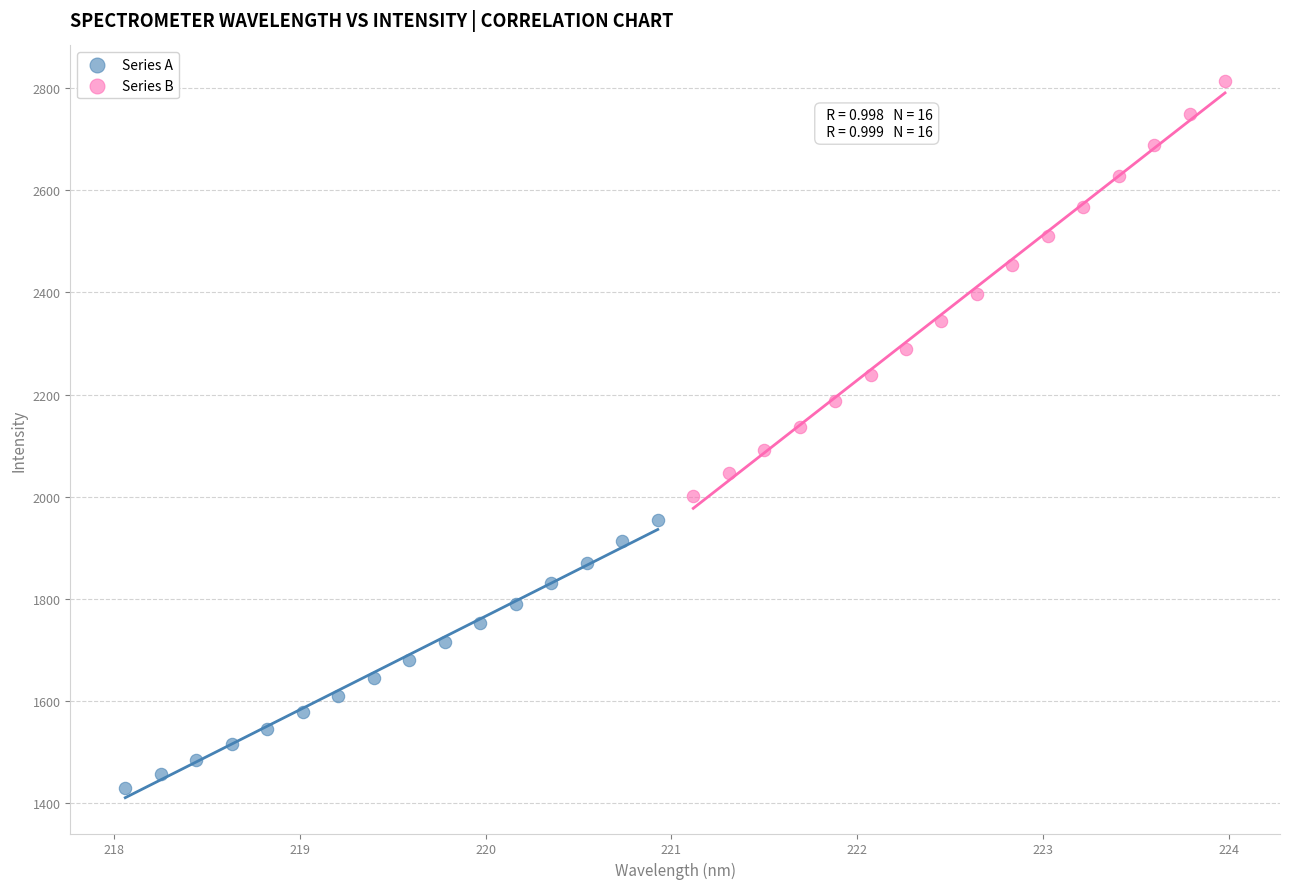

Which series reaches the maximum Y coordinate?

Series B